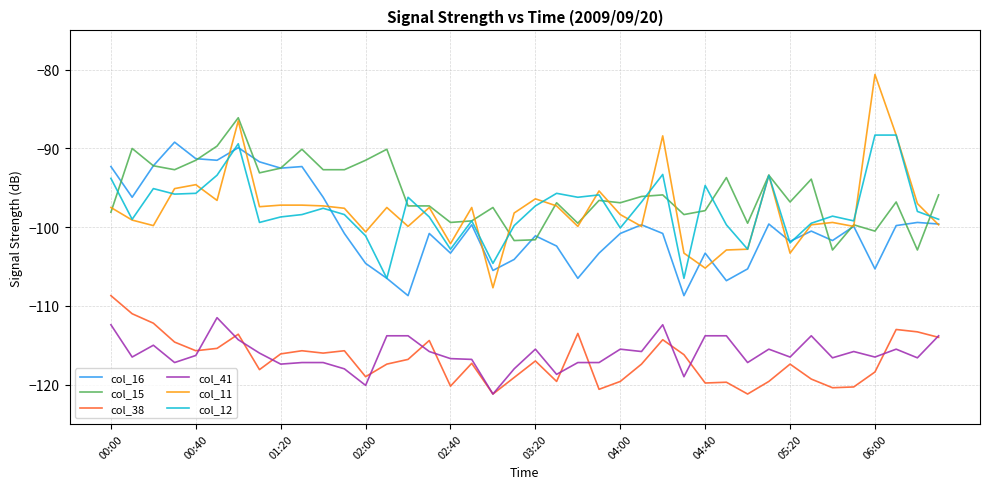

True or false: col_41 and col_16 intersect in this chart.

False